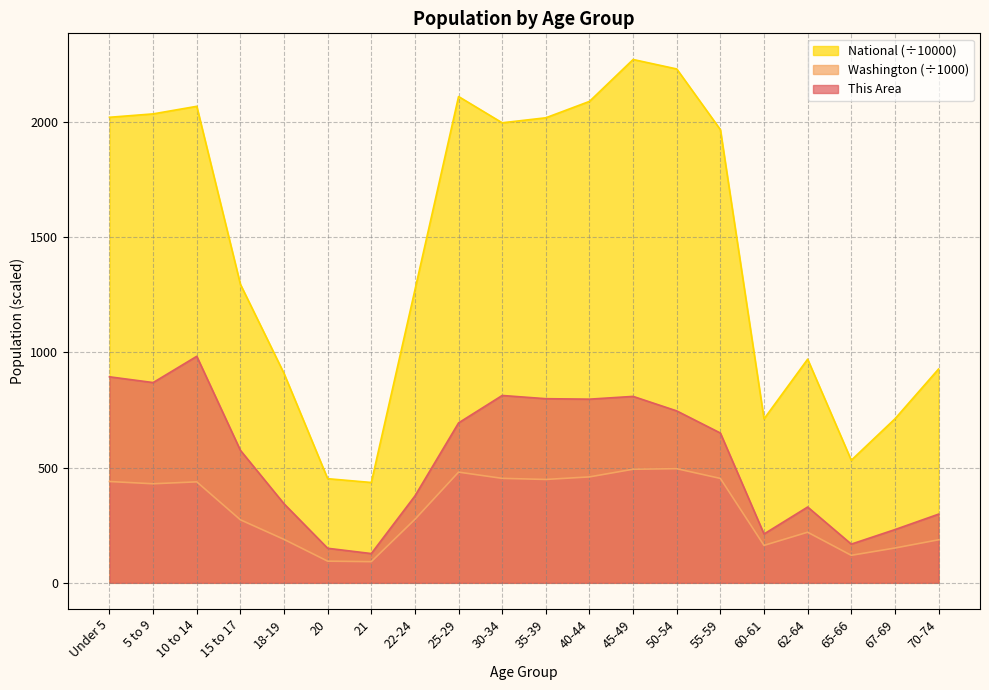

Where is the first local minimum for This Area?

5 to 9